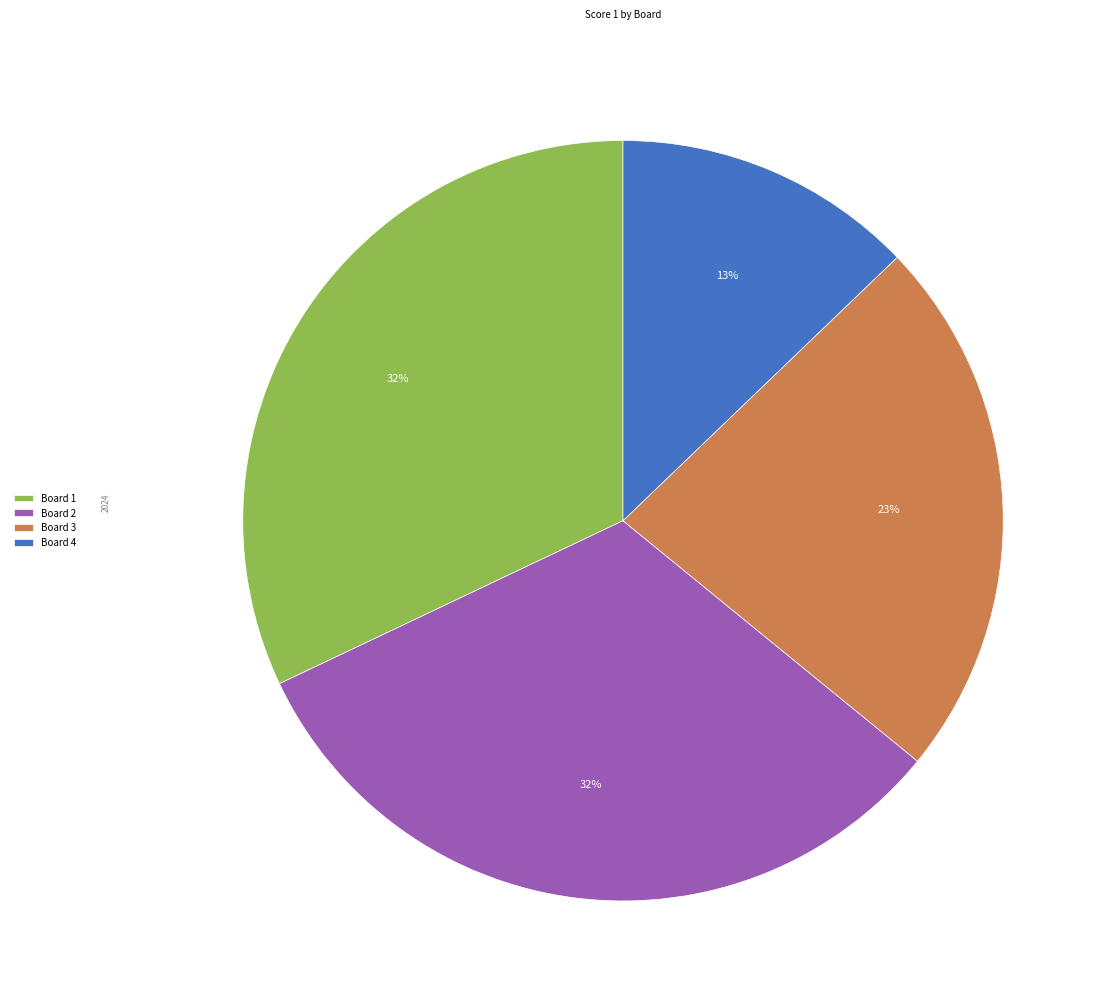

Which has a higher value, Board 4 or Board 2?

Board 2